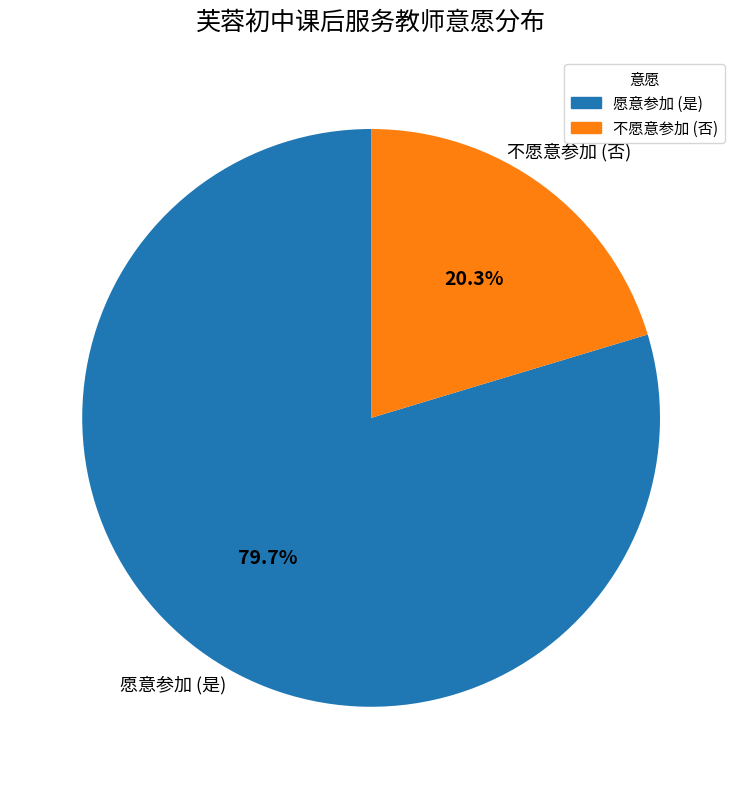

Which category accounts for the majority?

愿意参加 (是)